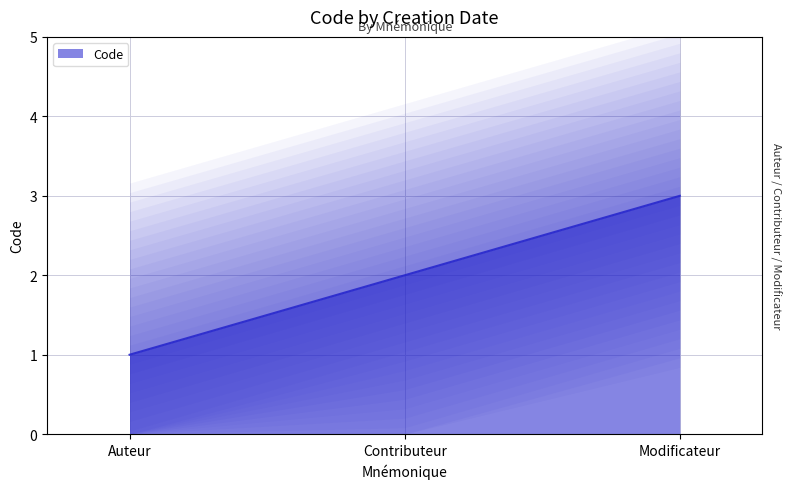

What is the maximum value for Code?

3